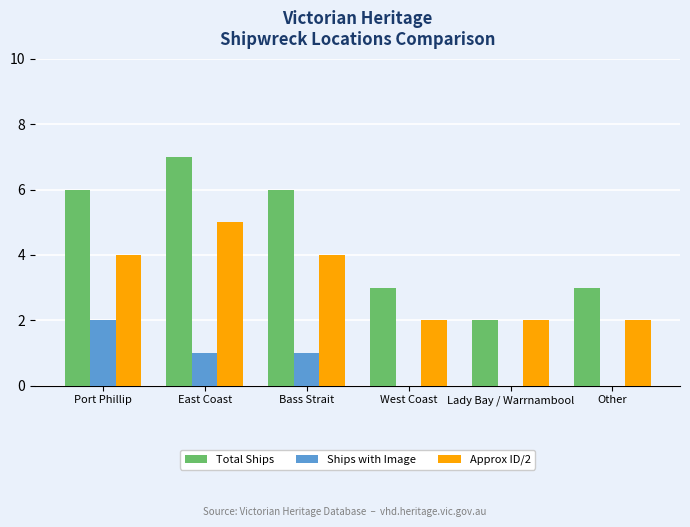

Are the bars grouped side by side (vs. stacked)?

Yes